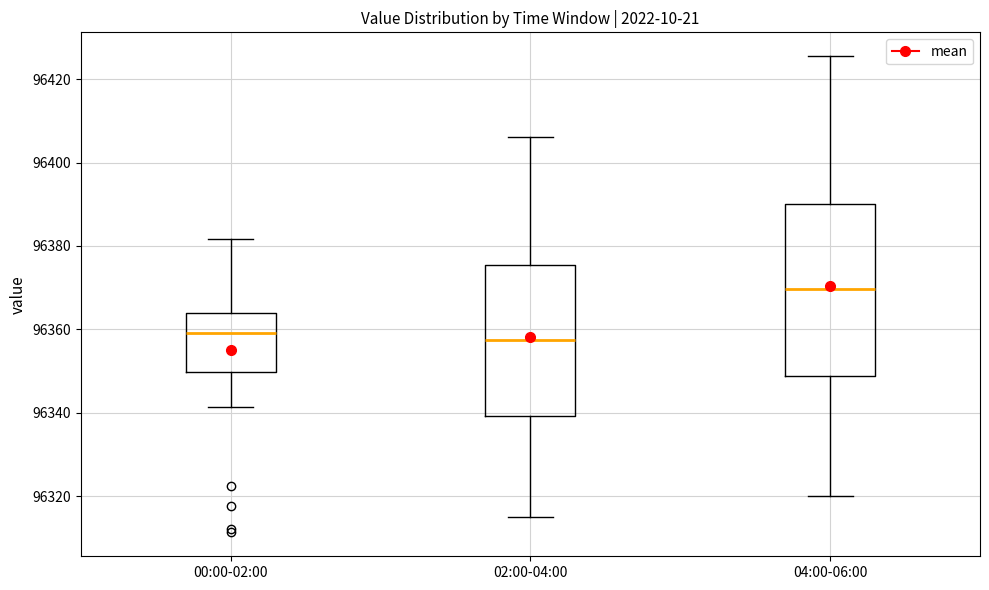

Reading left to right, read every box against the y-axis: the position of its median line, the range the box covers, and the ends of its whiskers. The values are not printed on the chart, so give them approximately, as read against the axis.

00:00-02:00: median 96360, box 96350 to 96364, whiskers 96342 to 96382
02:00-04:00: median 96358, box 96340 to 96376, whiskers 96316 to 96406
04:00-06:00: median 96370, box 96348 to 96390, whiskers 96320 to 96426